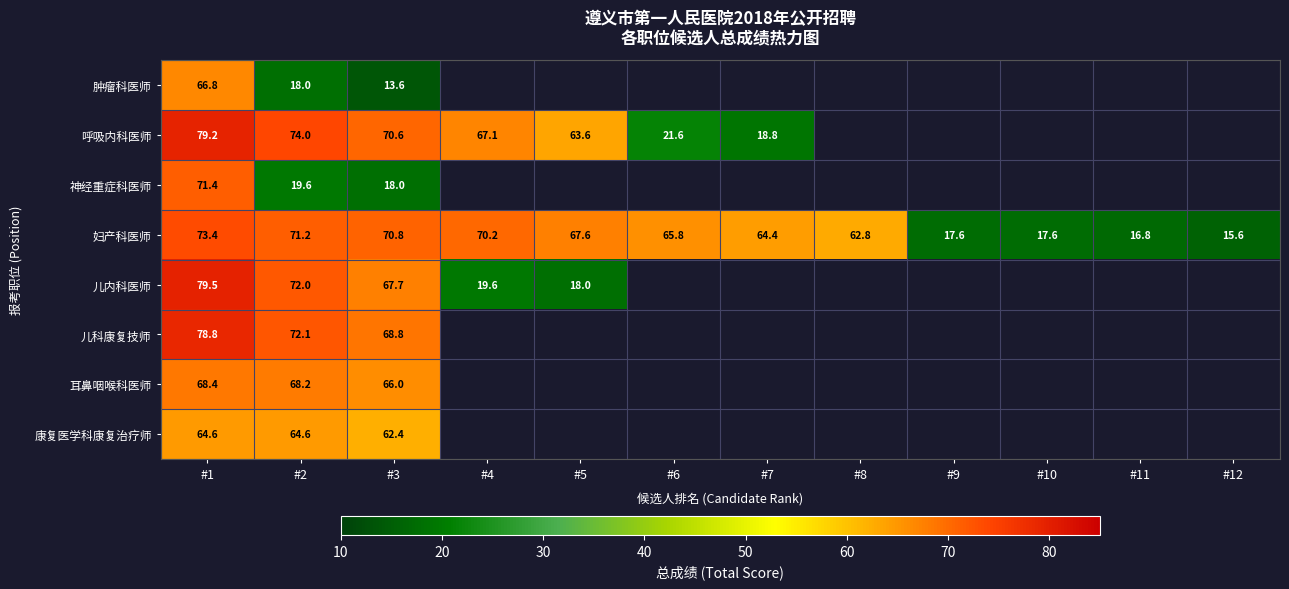

How many data points does each series have?

12